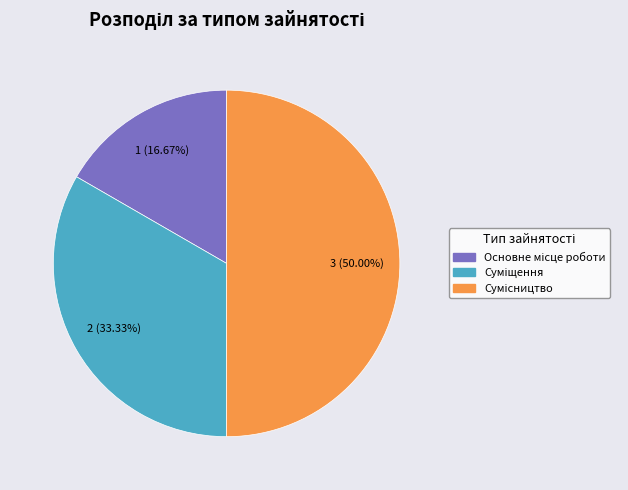

To the nearest percent, what is the average slice percentage?

33%